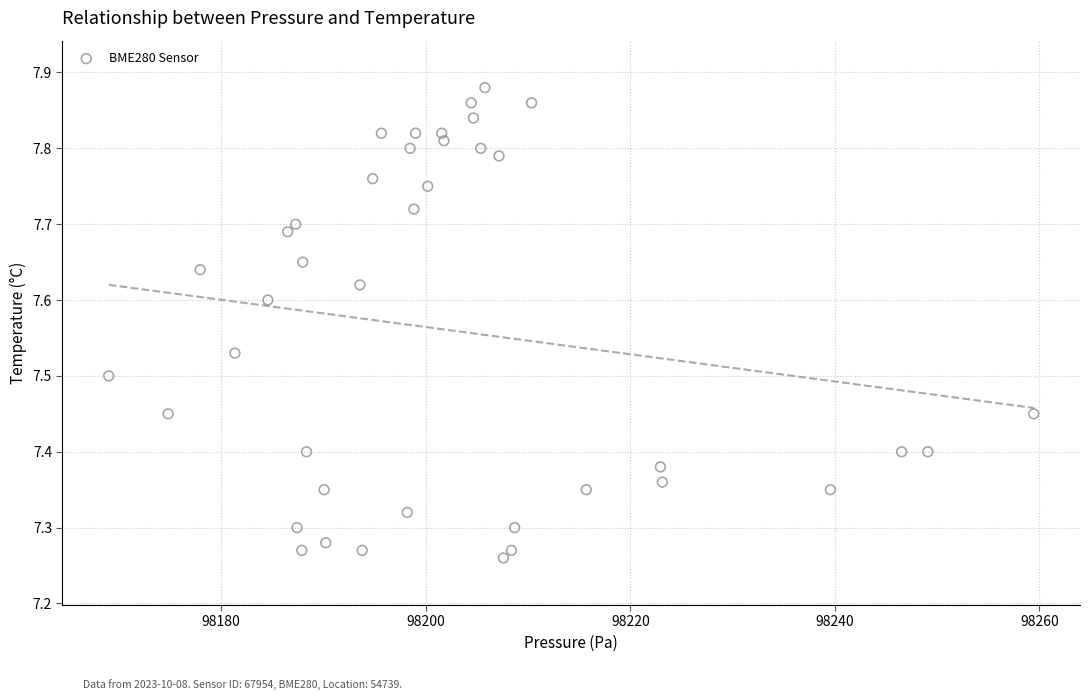

What is the range of Y values (max minus min)?

0.6